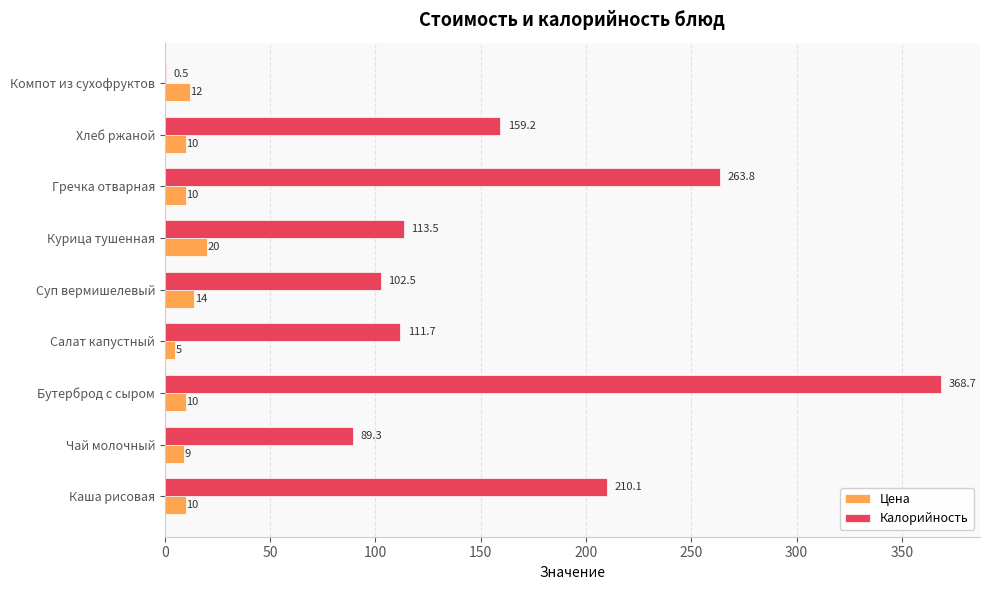

Which series changed the most between Курица тушенная and Гречка отварная?

Калорийность